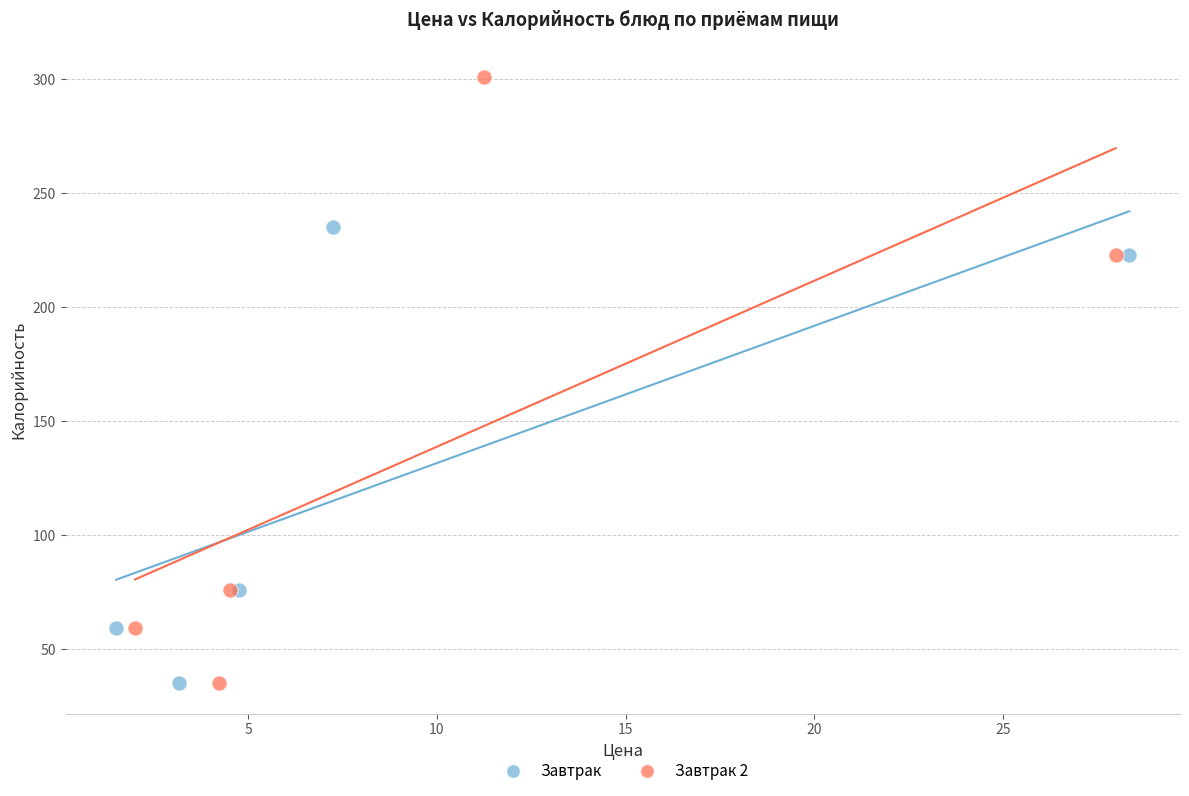

Which series reaches the maximum Y coordinate?

Завтрак 2